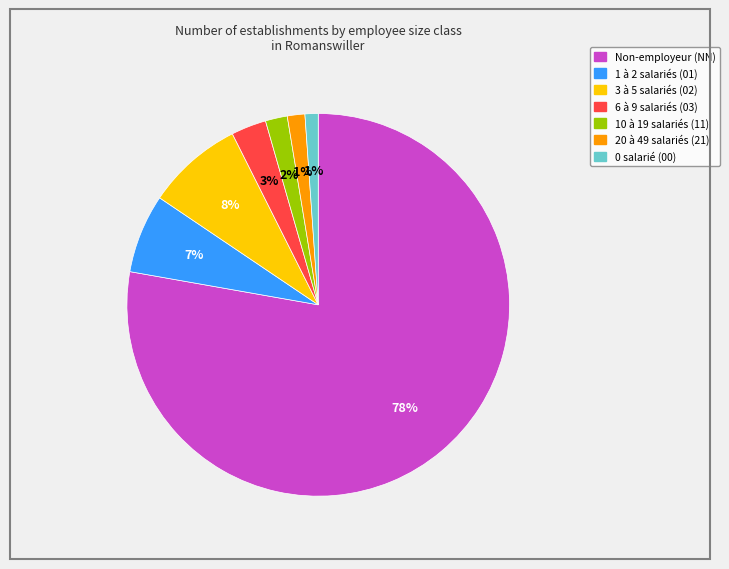

How many slices are in this pie chart?

7